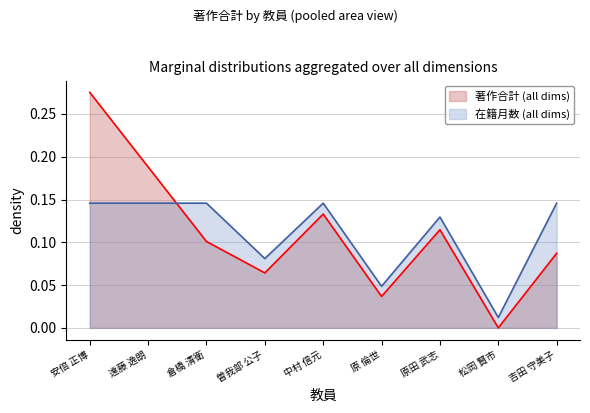

How many lines are shown in the chart?

2